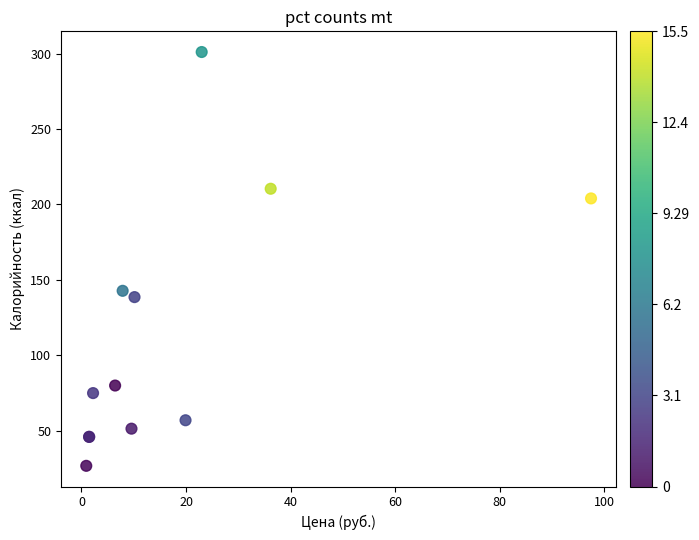

What Y value in the scatter plot is closest to 163?

142.8